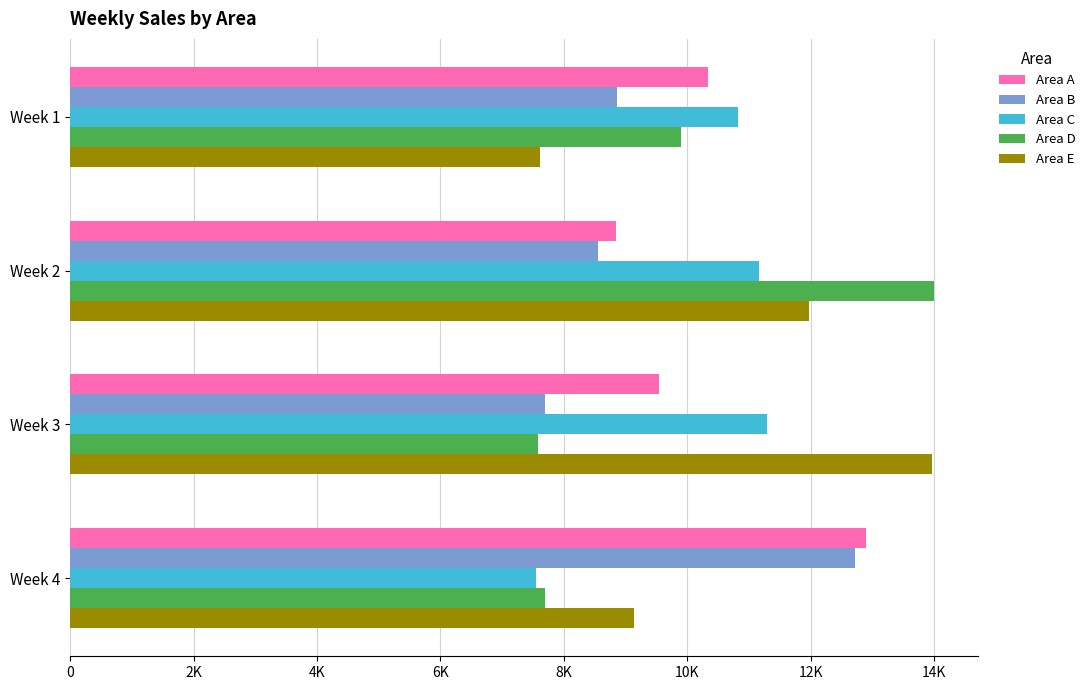

What is the sum of all Area E values?

42695